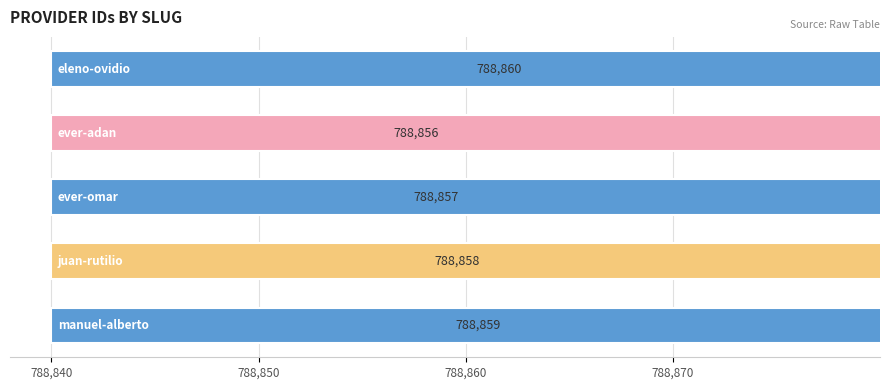

Are the bars horizontal?

Yes